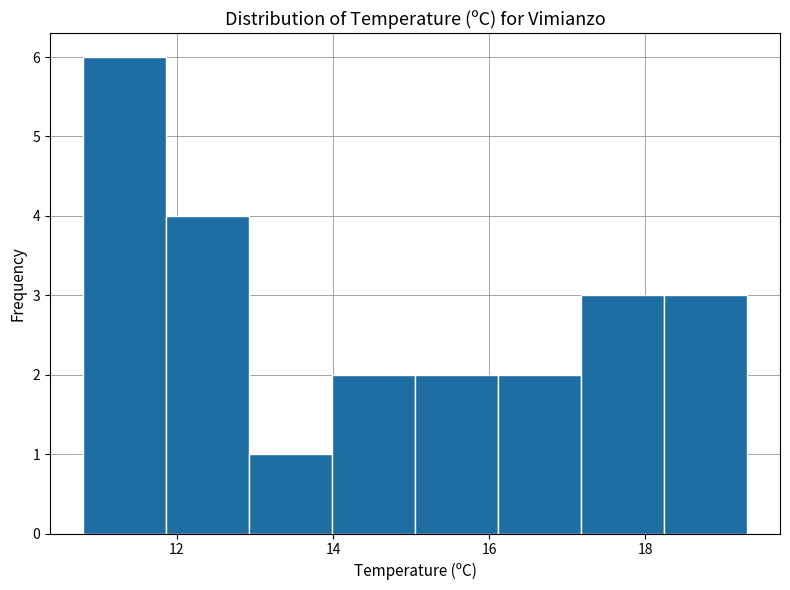

Reading left to right, transcribe this chart: for each bar, give the range it covers on the x-axis and its height. Neither the bar edges nor the heights are printed on the chart, so give them approximately, as read against the axes.

10.8 to 11.8: 6
11.8 to 13.0: 4
13.0 to 14.0: 1
14.0 to 15.0: 2
15.0 to 16.2: 2
16.2 to 17.2: 2
17.2 to 18.2: 3
18.2 to 19.4: 3